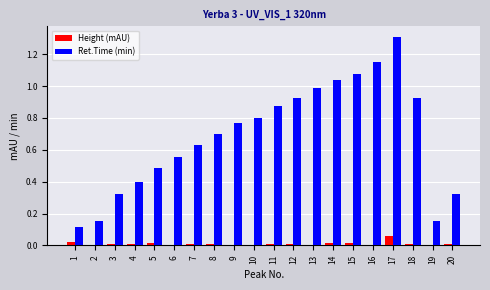

What are all the series names shown in the legend?

Height (mAU), Ret.Time (min)